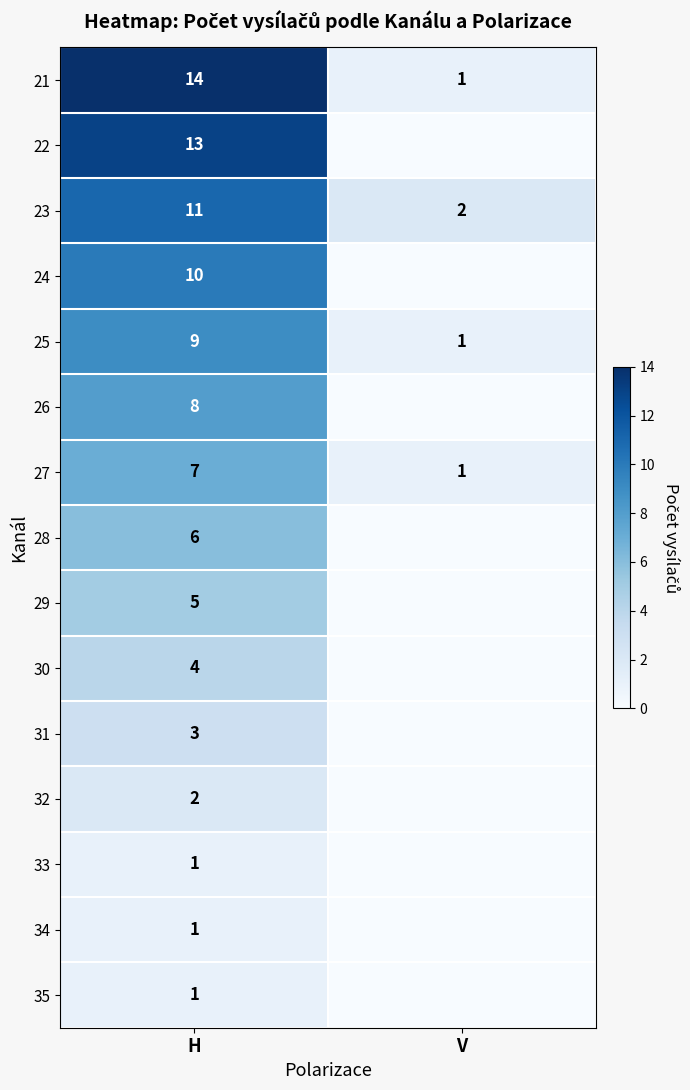

Between V and H, which is larger?

H